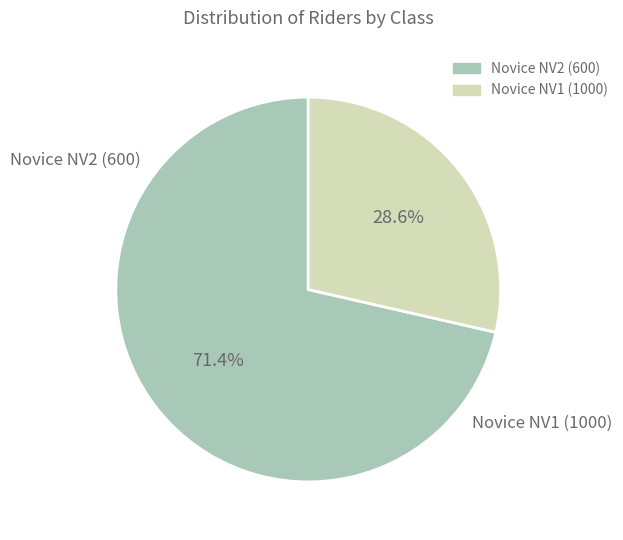

What is the smallest slice in the pie chart?

Novice NV1 (1000)